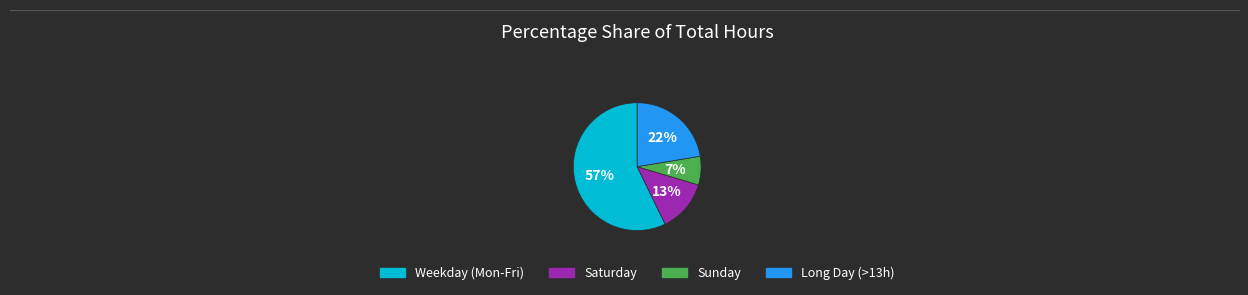

Is there any slice that represents more than half of the pie?

Yes